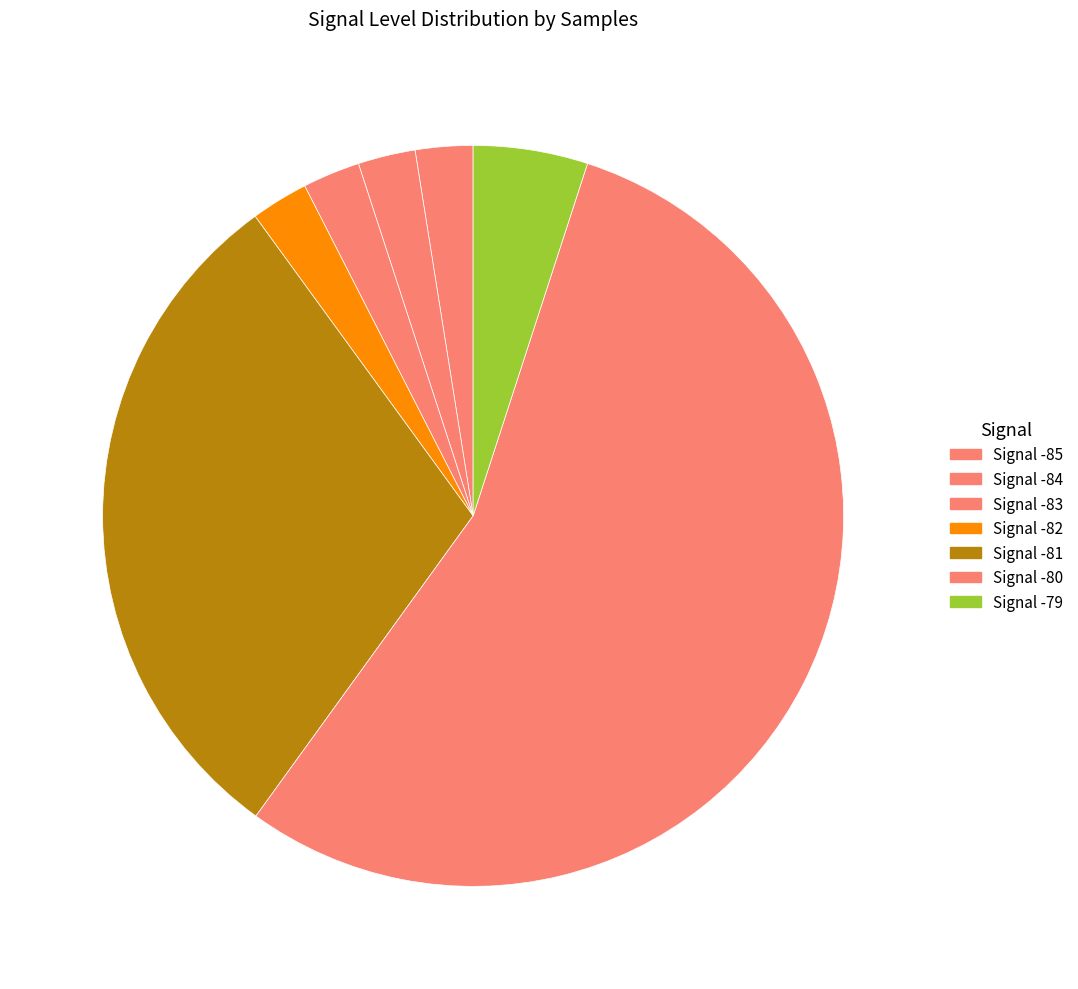

Count the number of slices in the pie.

7